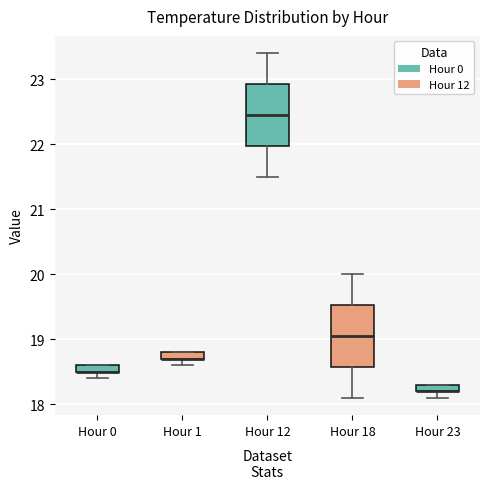

Where is the upper edge of the box for Hour 1 on the y-axis? The values are not printed on the chart, so give them approximately, as read against the axis.

18.8